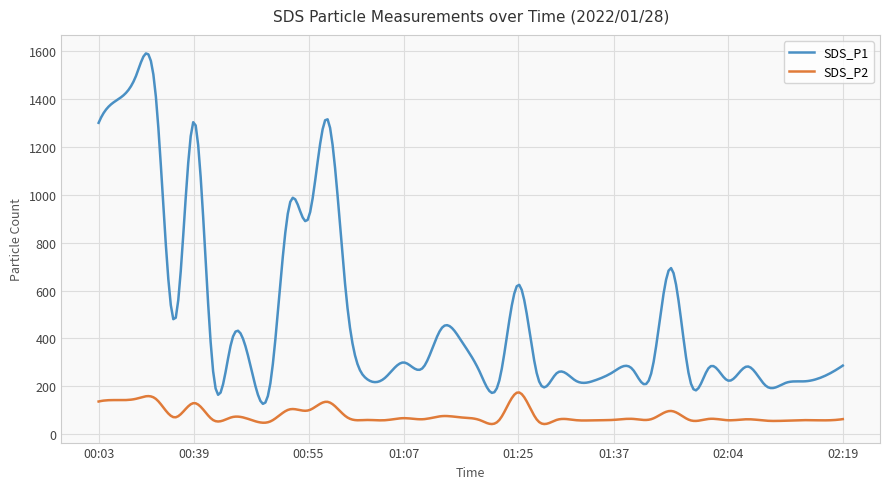

Which series has the largest range (max minus min)?

SDS_P1